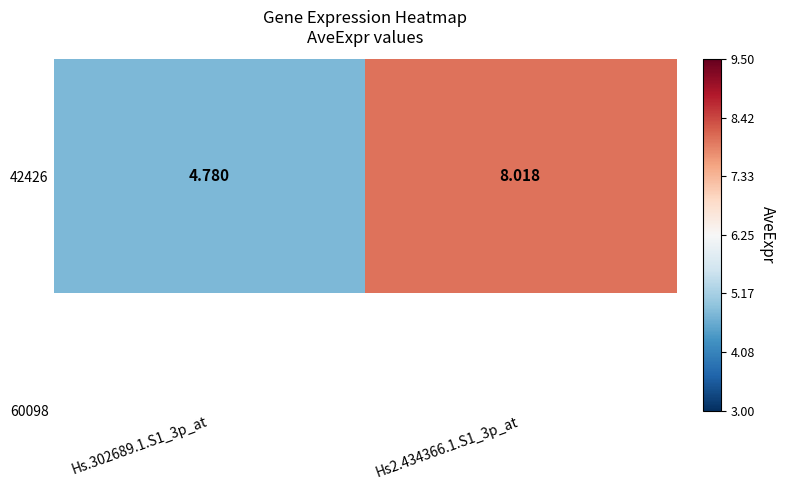

How many data points does each series have?

2